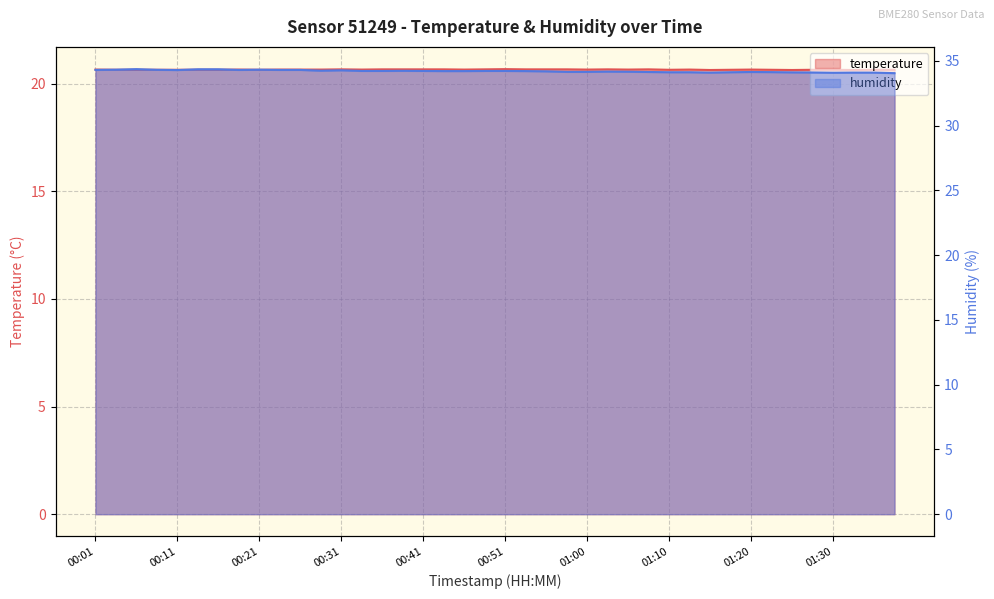

True or false: humidity and temperature cross at least once.

False